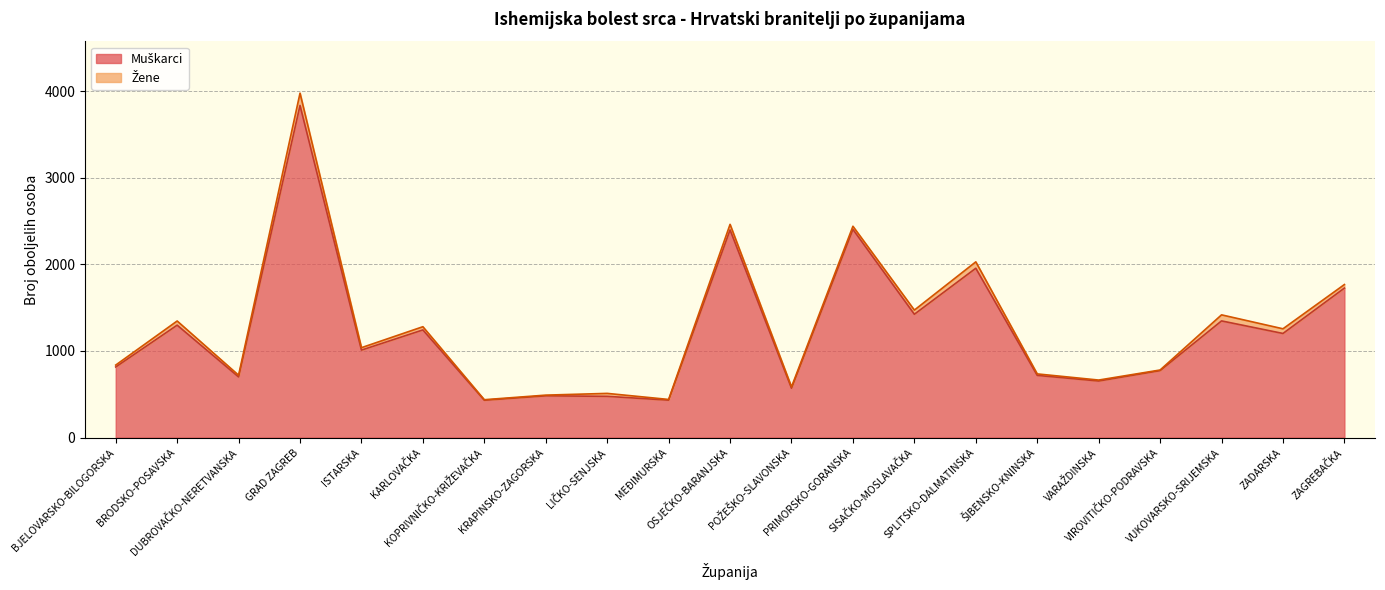

Reading left to right, what are all the values shown in this chart?

815	1298	700	3835	1010	1243	431	482	476	432	2398	570	2404	1424	1955	718	653	773	1347	1202	1726